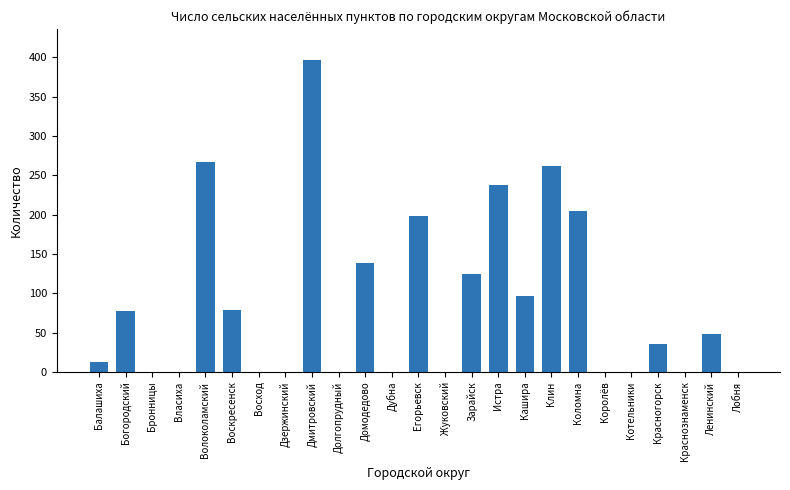

Is it true that the value at Восход is 255?

False